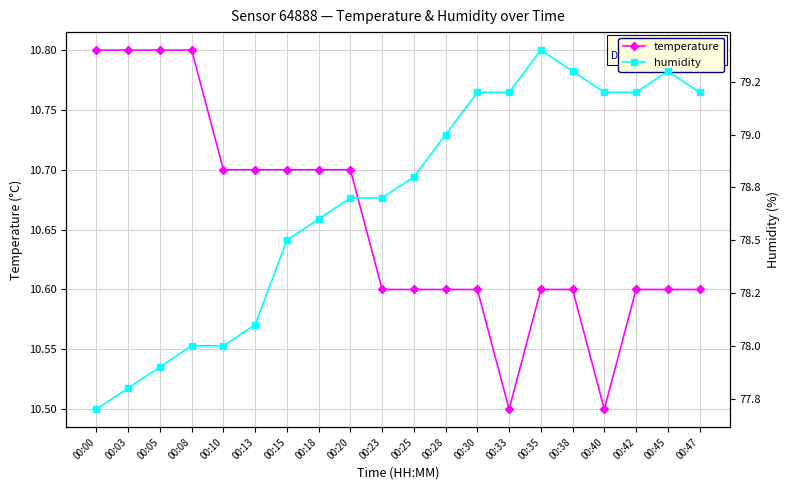

Where does the humidity series first go above 78?

00:13